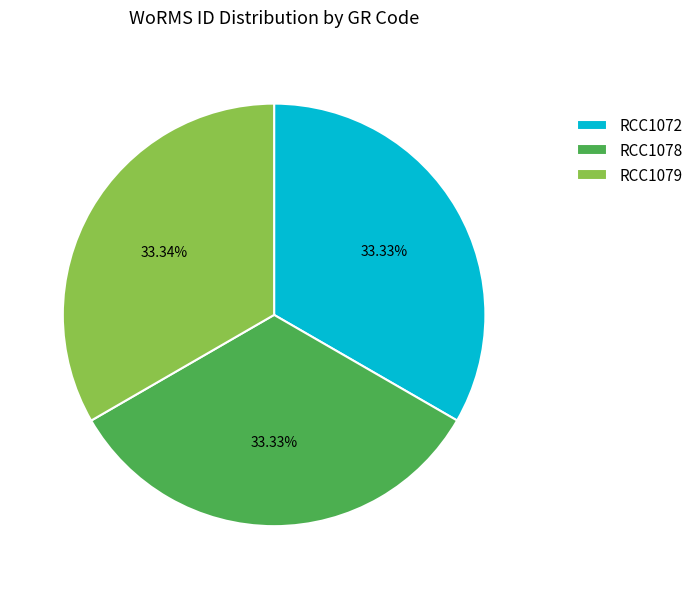

How many slices are in this pie chart?

3